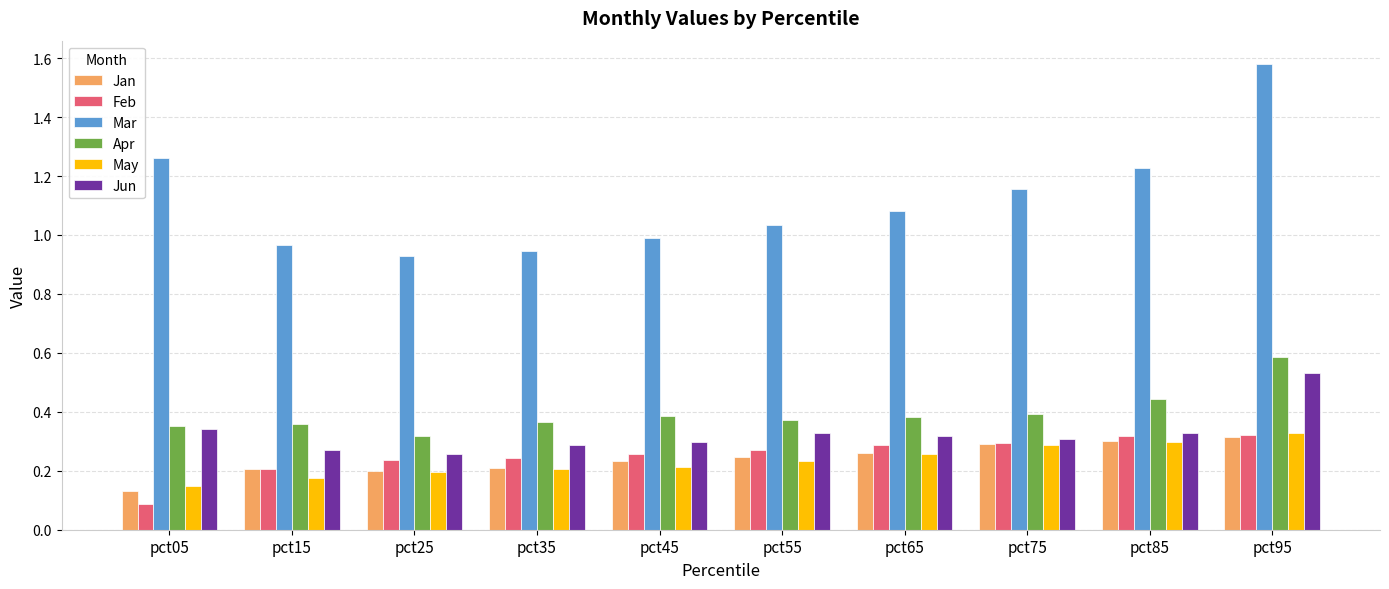

What is the sum of the Apr values at pct05 and pct75?

0.7